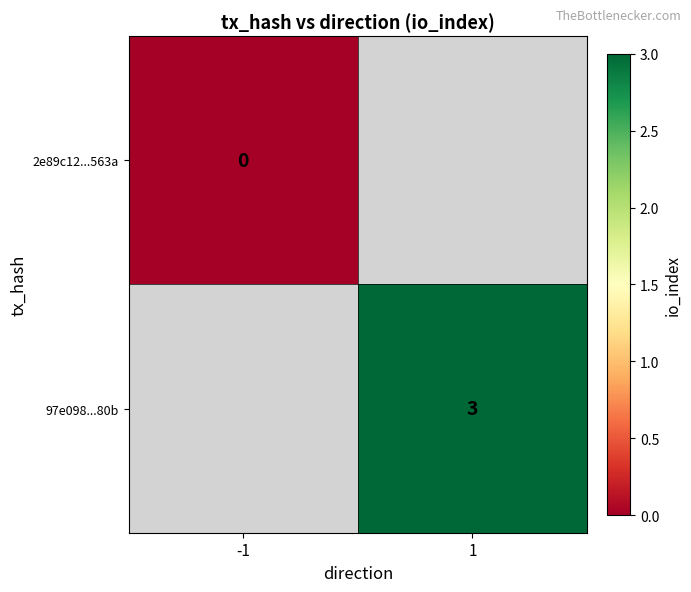

How many categories are shown in the chart?

2